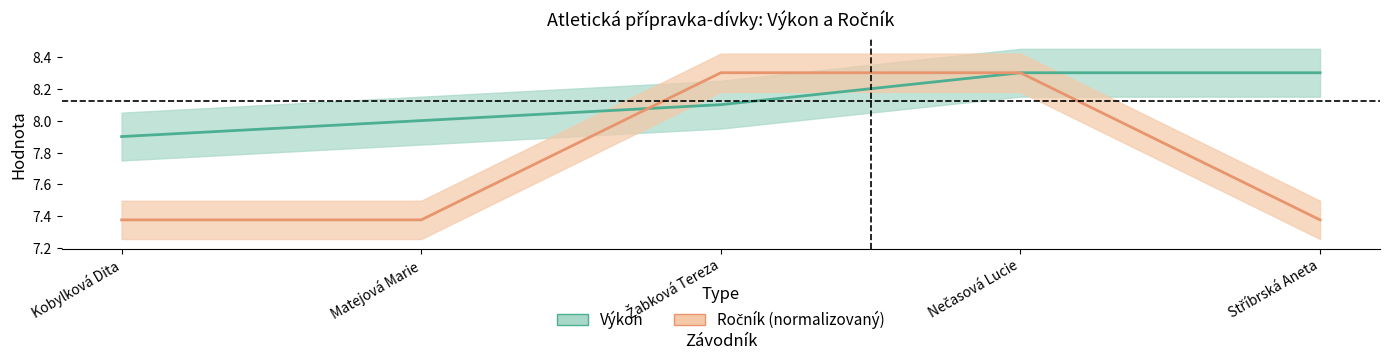

Is the value of Ročník at Žabková Tereza greater than the value of Výkon at Nečasová Lucie?

No